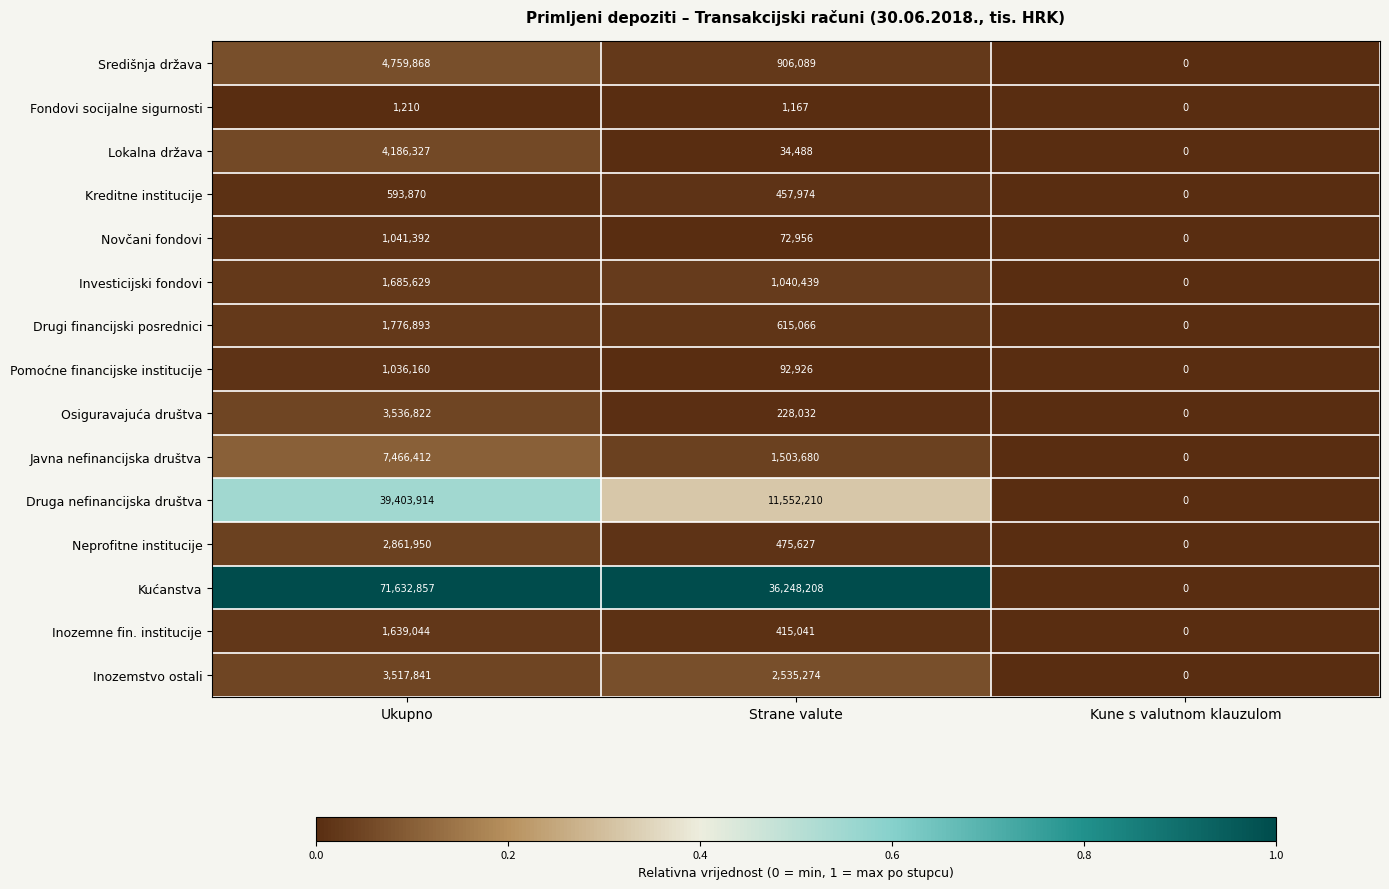

True or false: Kreditne institucije has a value of 309421 at Ukupno.

False